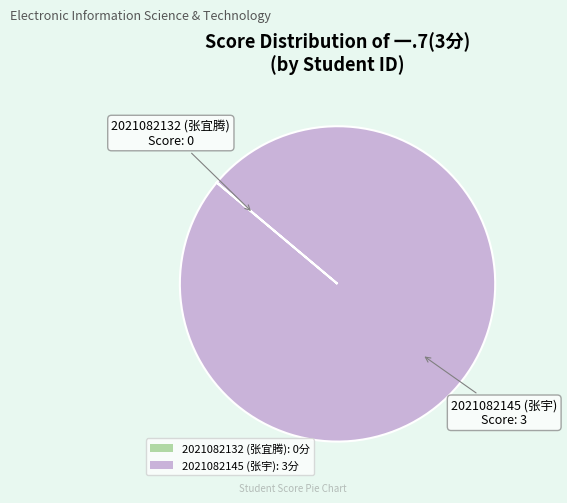

The 2021082145 (张宇) slice represents 100% of the pie. True or false?

True